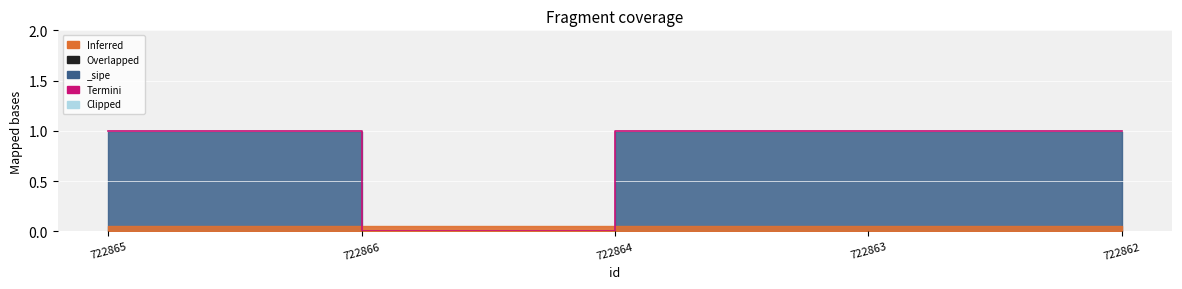

The value at 722862 is 1. True or false?

True